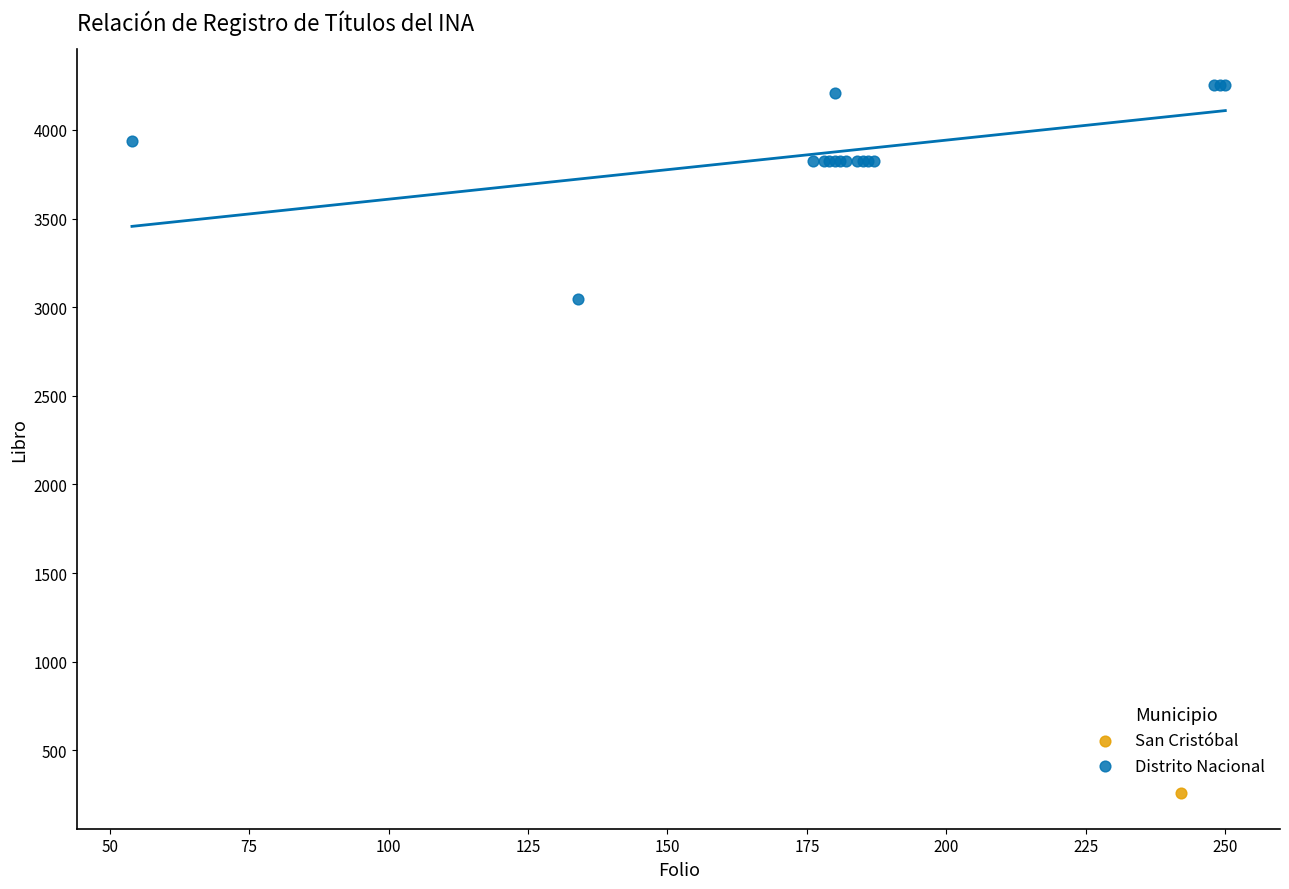

What are all the series names shown in the legend?

San Cristóbal, Distrito Nacional